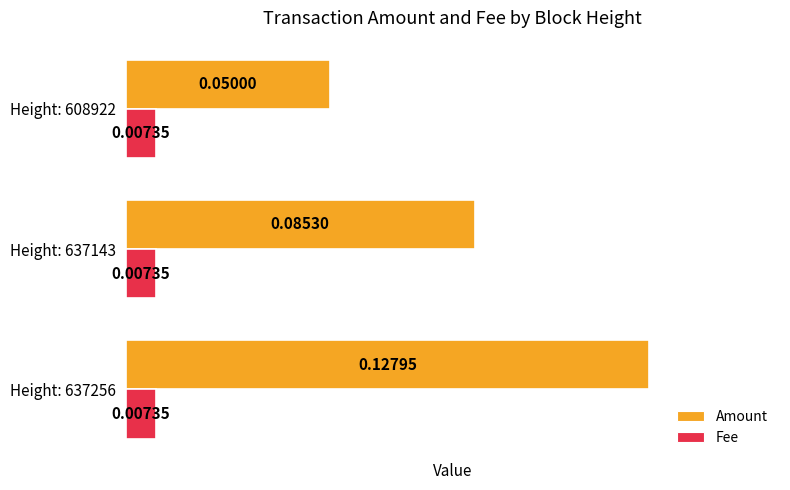

Between Height: 637143 and Height: 608922, which series saw the biggest shift?

Amount